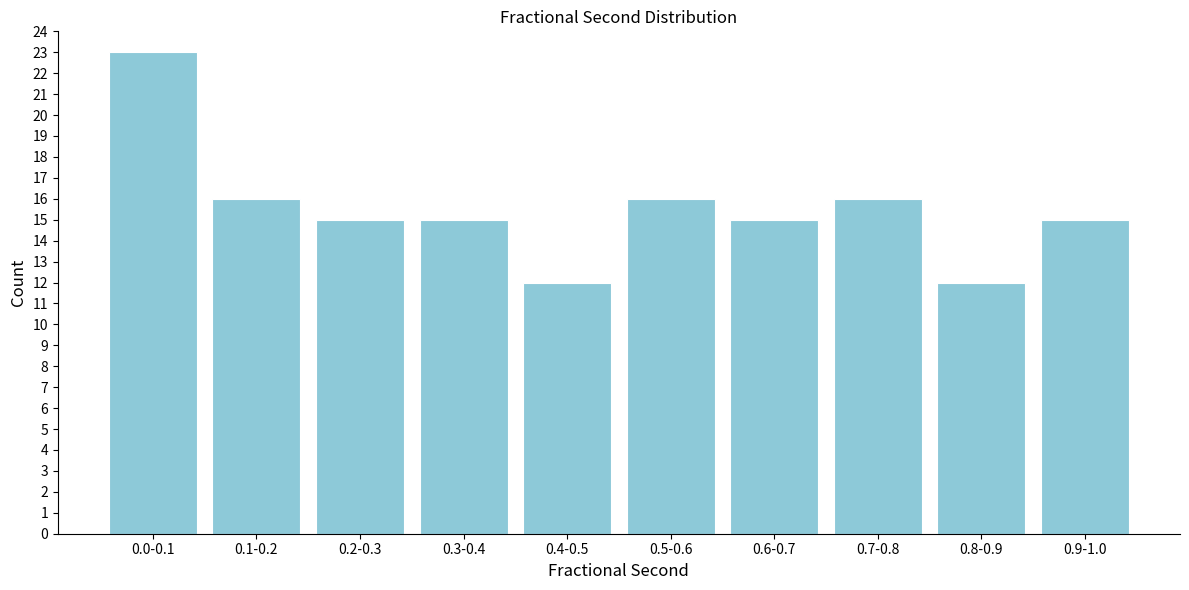

Reading left to right, extract all data points from this chart.

23	16	15	15	12	16	15	16	12	15